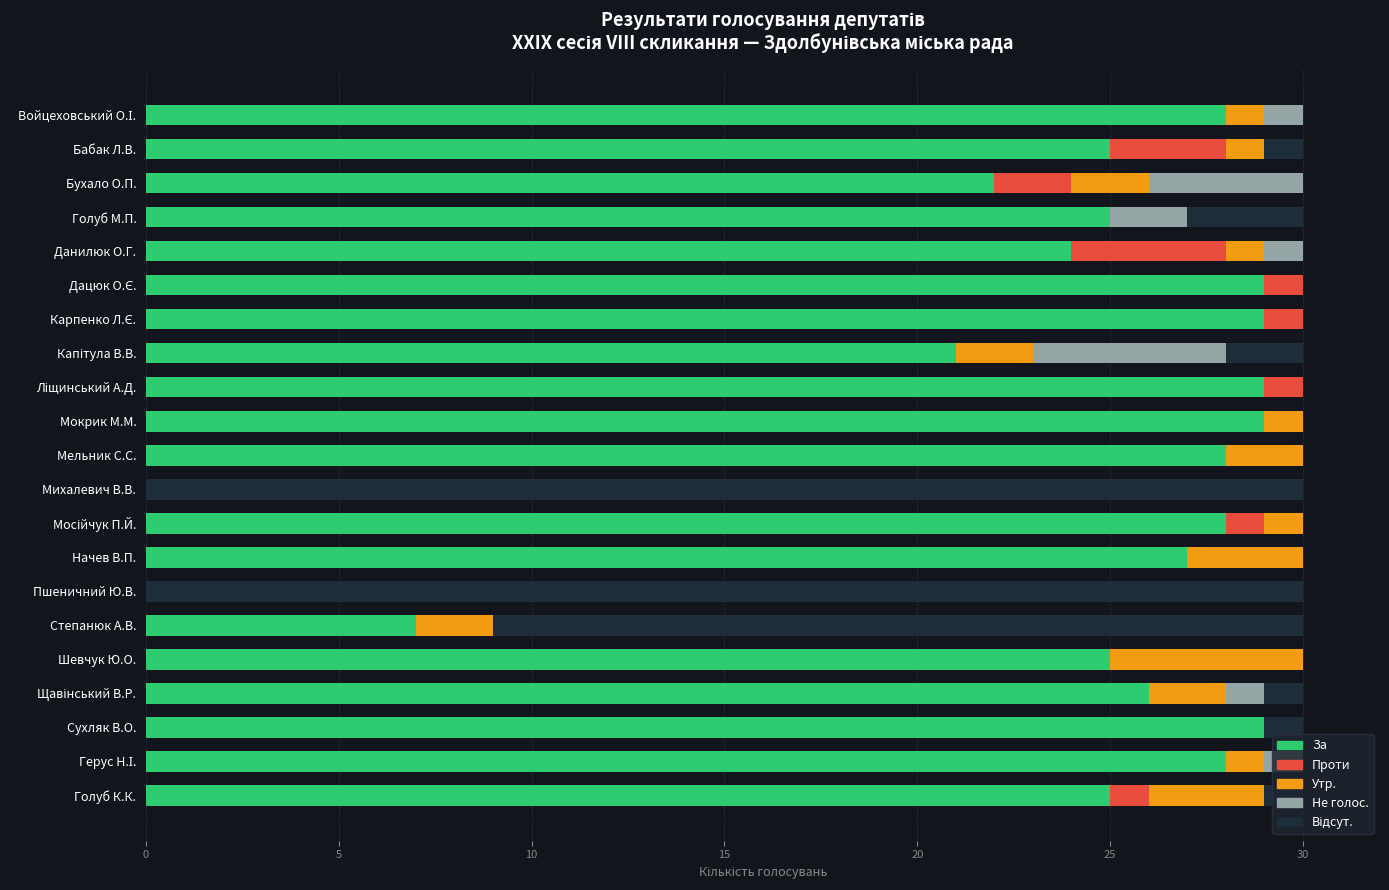

What is the total value across all series at Михалевич В.В.?

30